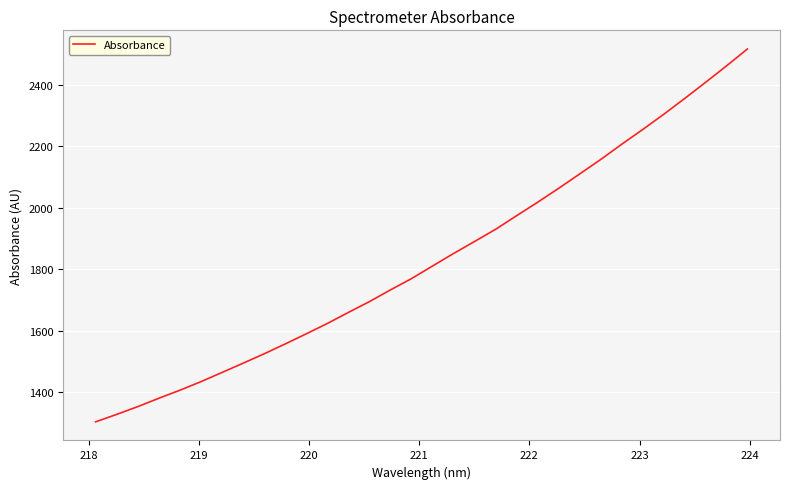

What is the minimum value shown in the chart?

1303.1